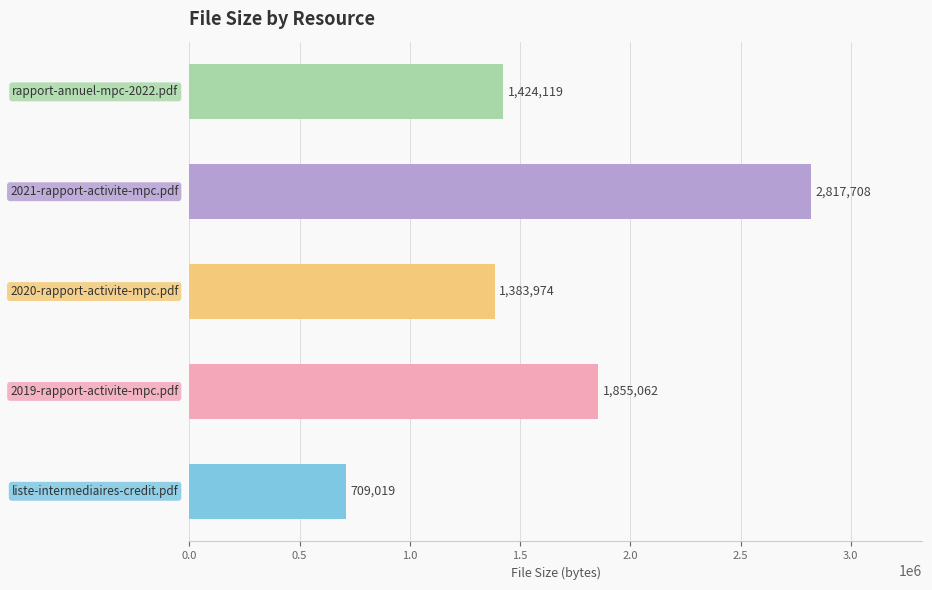

What is the maximum value shown in the chart?

2817708